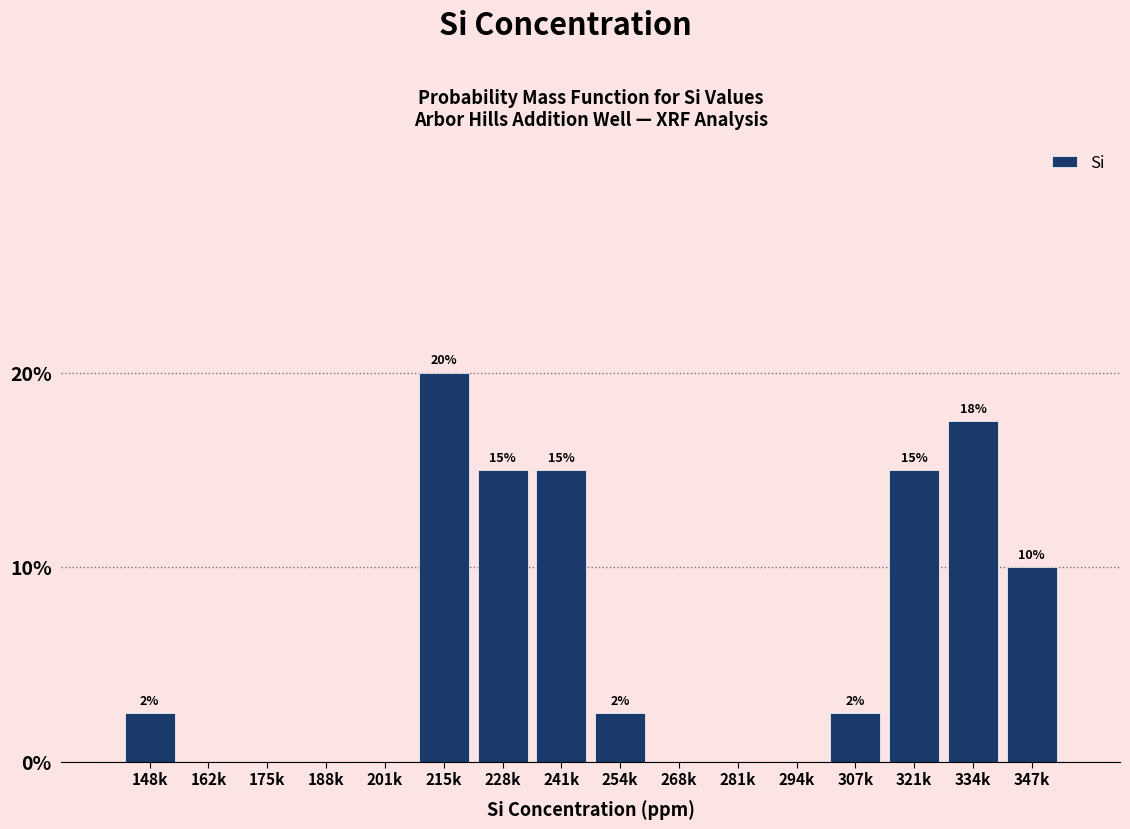

What is the approximate value at 241k?

15.0